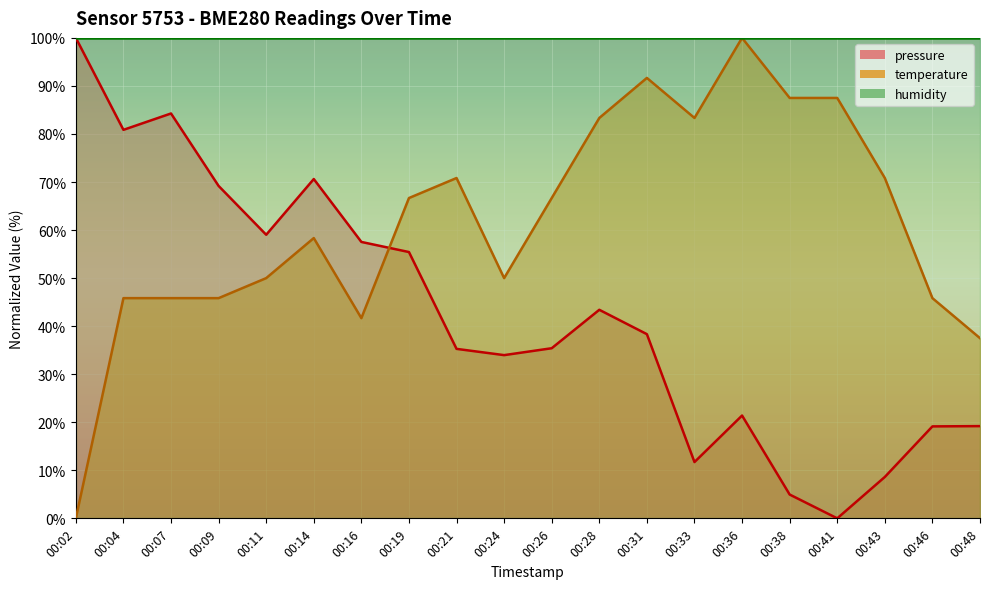

At how many categories does at least one series exceed 3?

20